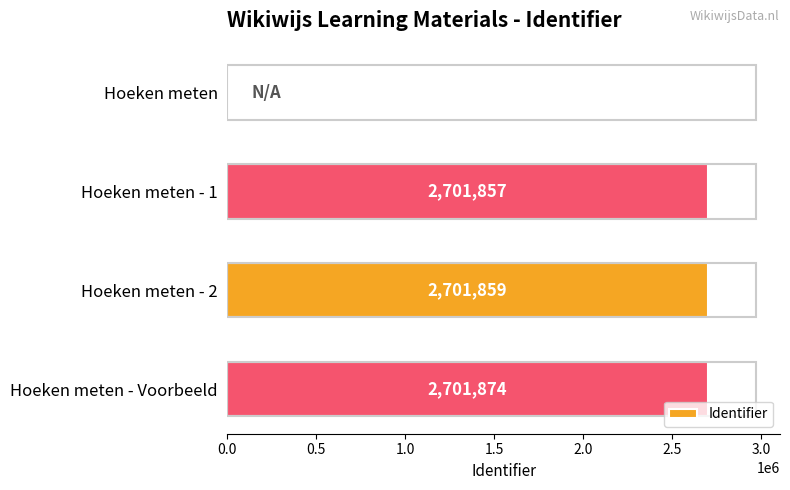

How many distinct data groups are displayed?

1